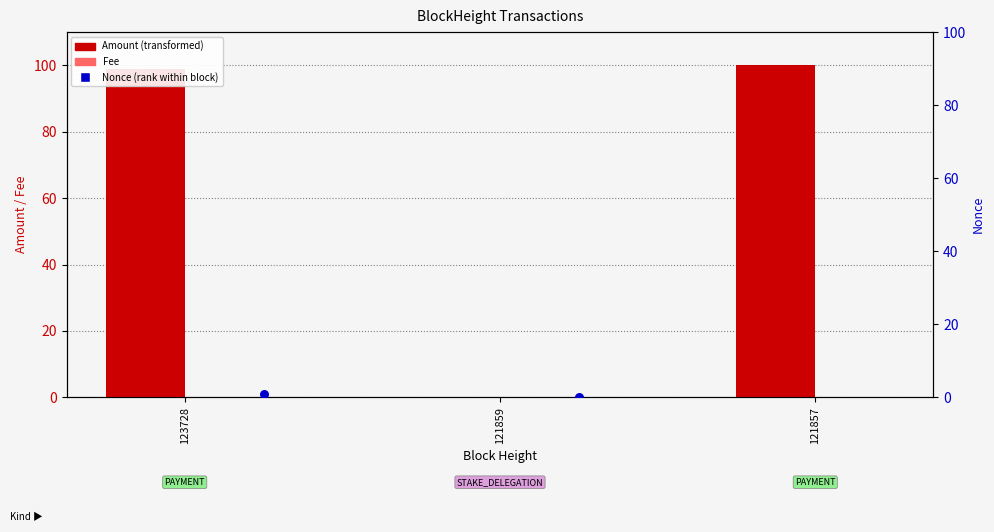

What are all the series names shown in the legend?

Amount, Fee, Nonce